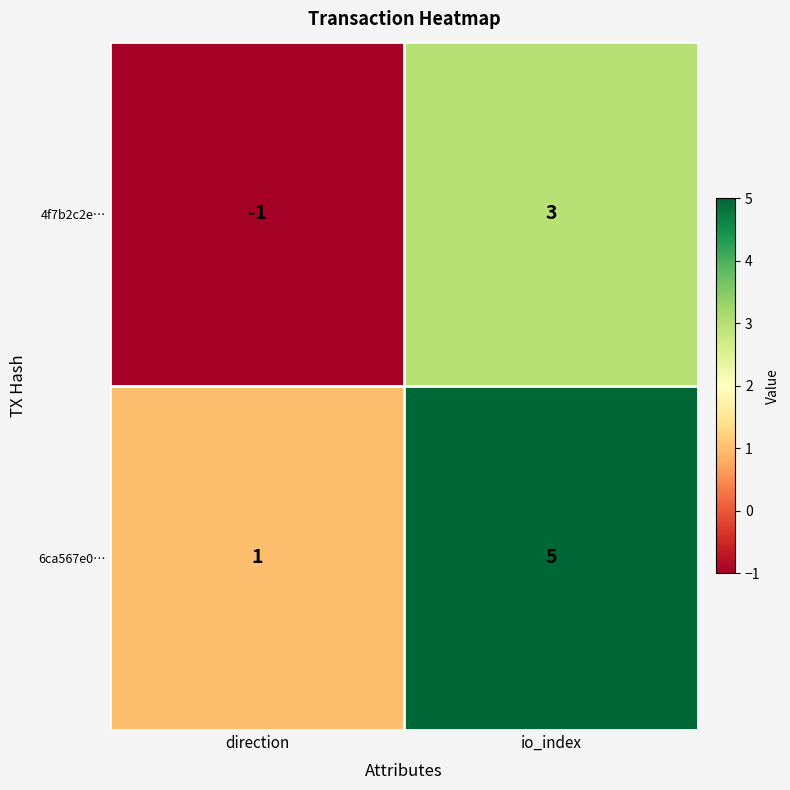

Is it true that 4f7b2c2e… equals 3 at io_index?

True